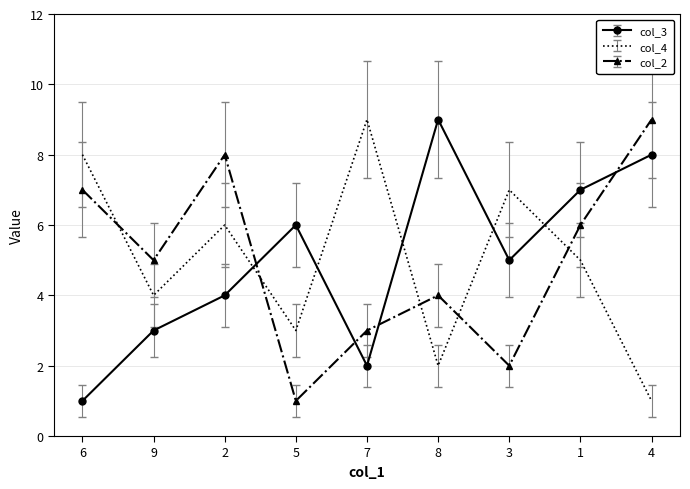

The col_3 series shows 0.5 at 7. True or false?

False